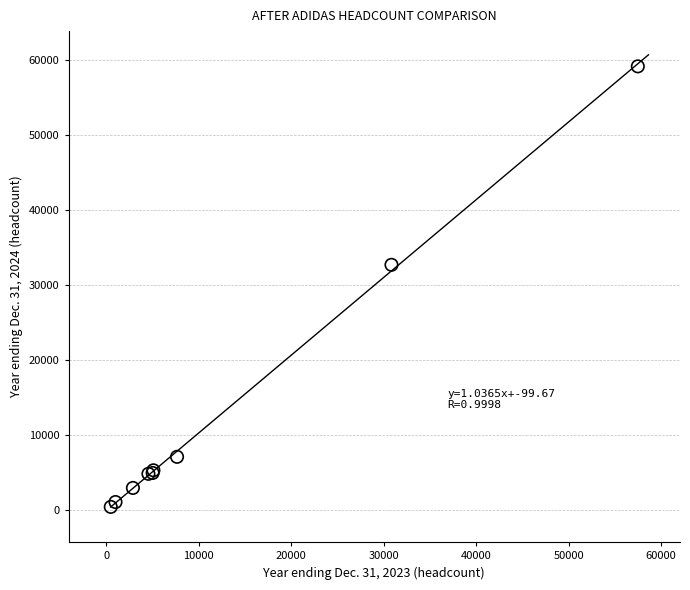

What Y value in the scatter plot is closest to 29768?

32676